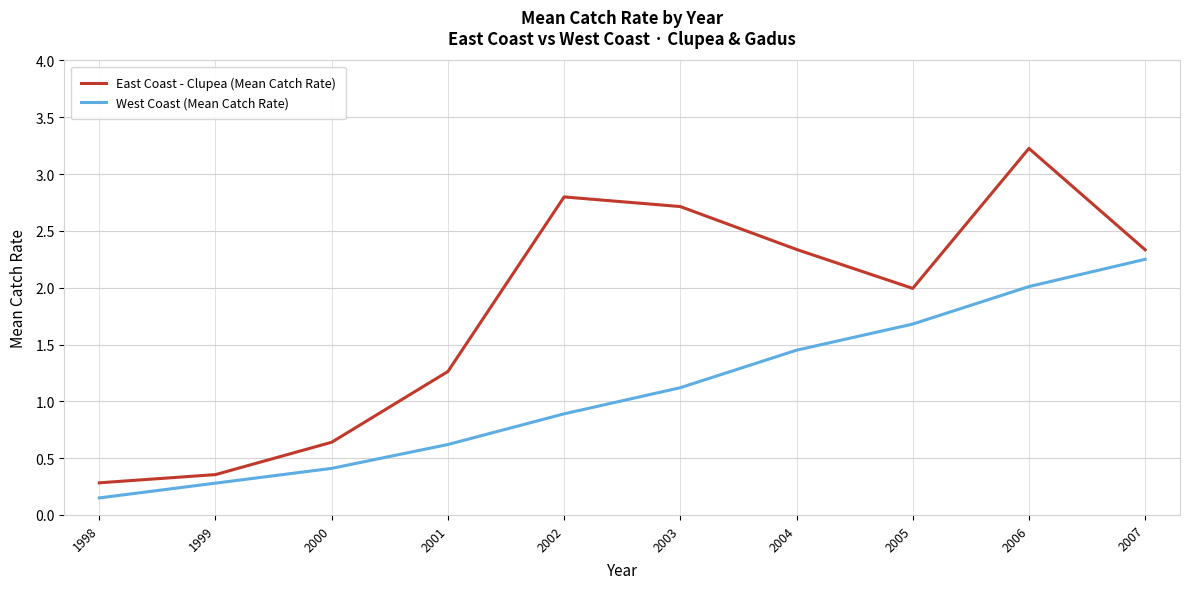

Rank the series at 2007 from lowest to highest value.

West Coast (Mean Catch Rate), East Coast - Clupea (Mean Catch Rate)